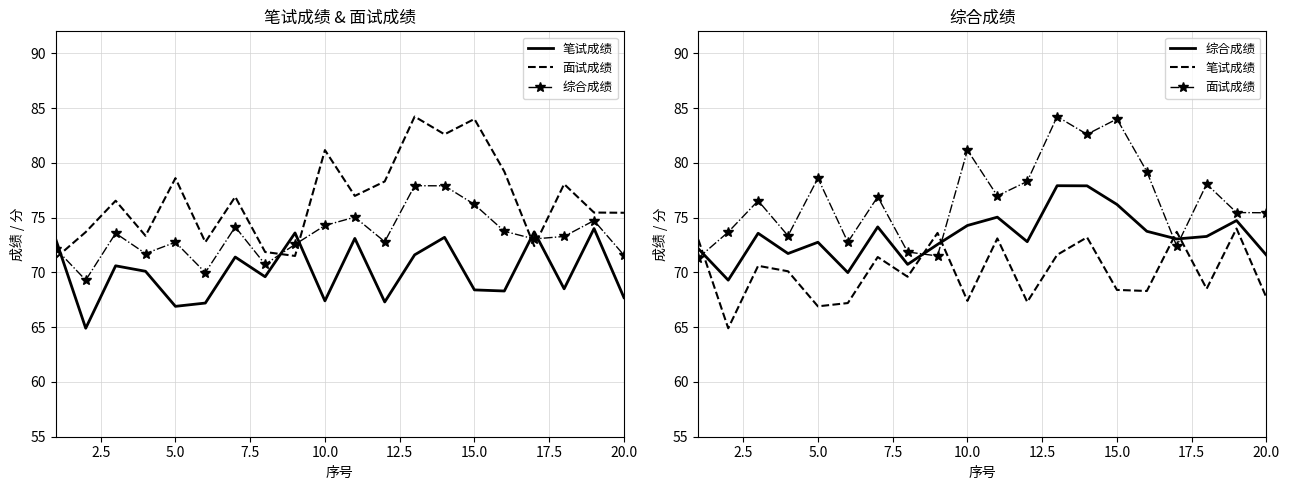

How many data points in 笔试成绩 are less than 70?

10